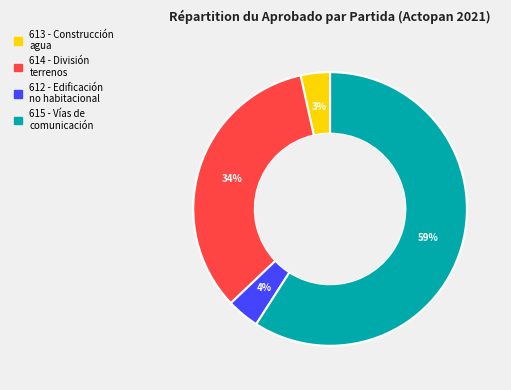

Is there a majority slice in this chart?

Yes